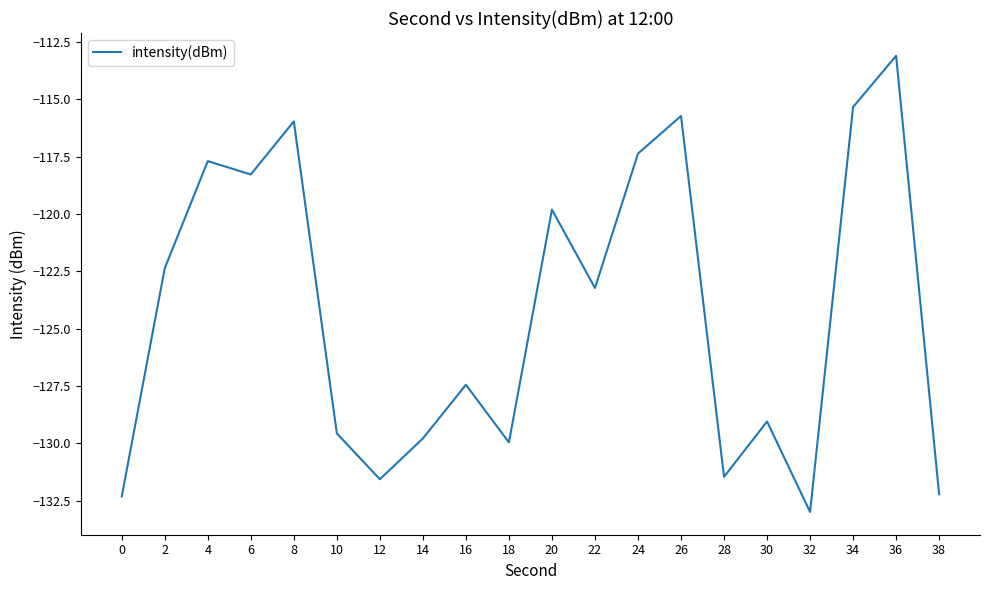

Where is the data nearest to the value -123?

22